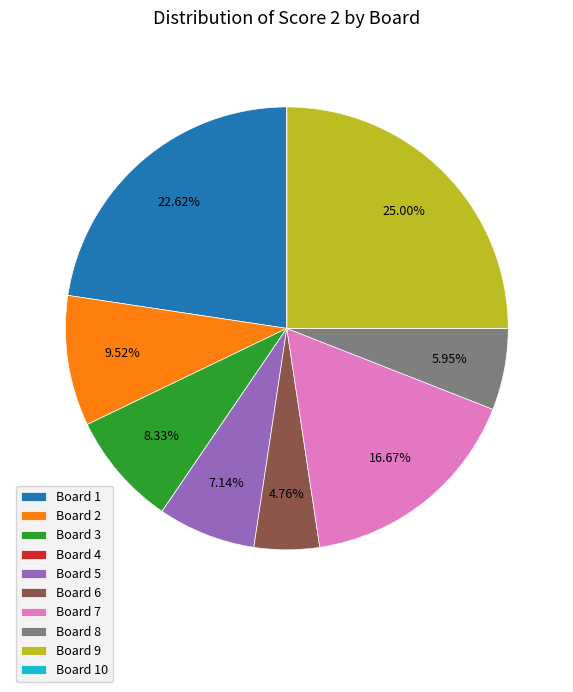

Does Board 6 represent more than half of the total?

No